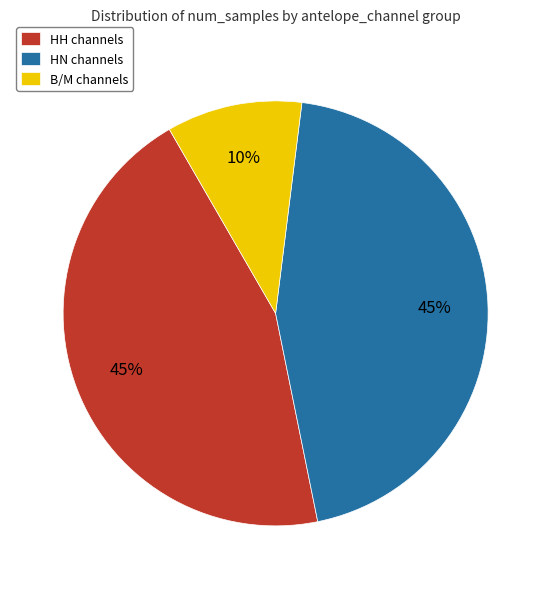

To the nearest percent, what is the difference between the largest and smallest slice percentages?

35%